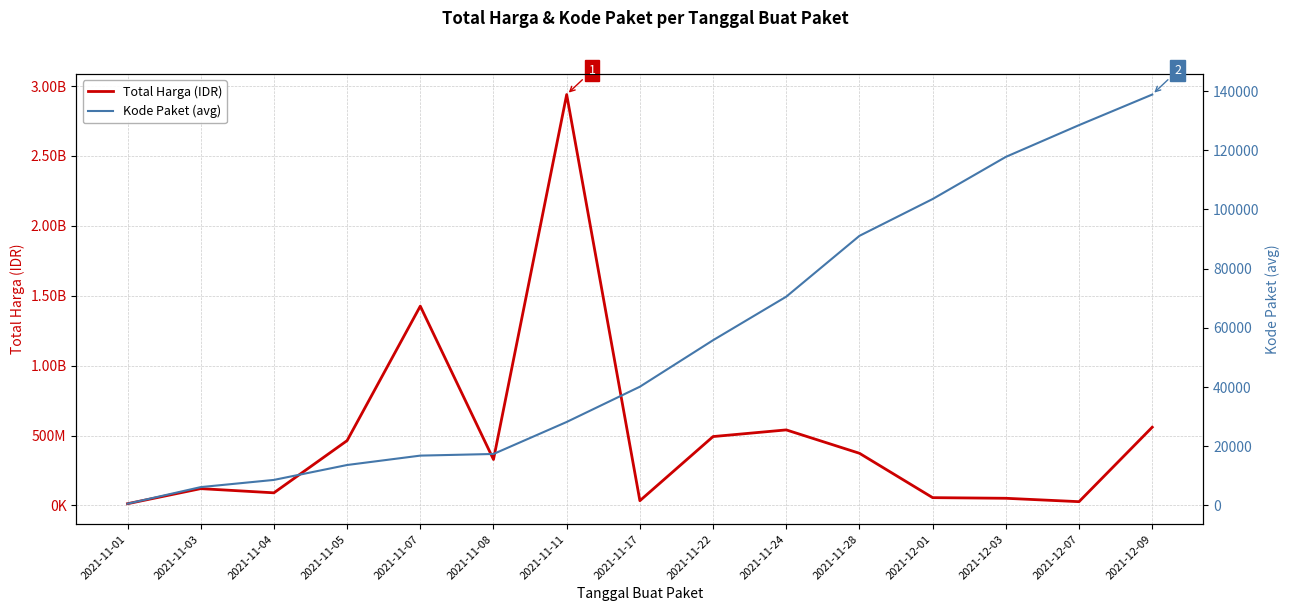

Which series has the largest total across all categories?

Total Harga (IDR)